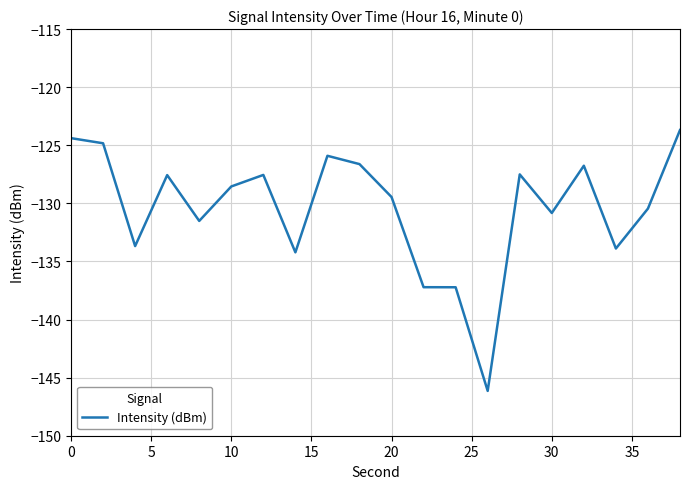

What is the difference between the maximum and minimum values?

22.5